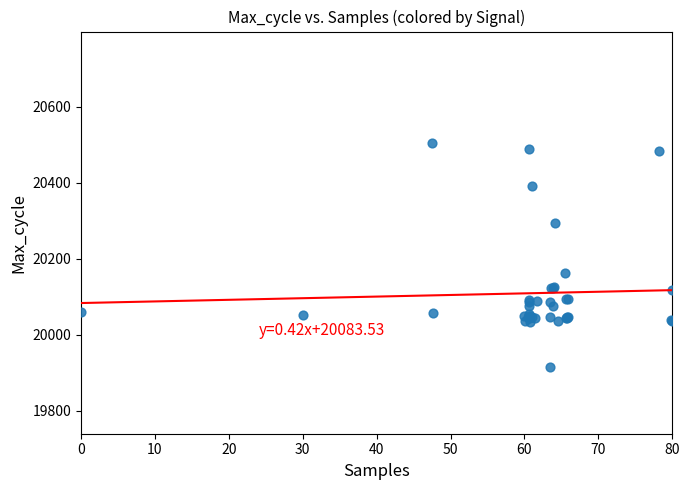

What Y value in the scatter plot is closest to 20210?

20163